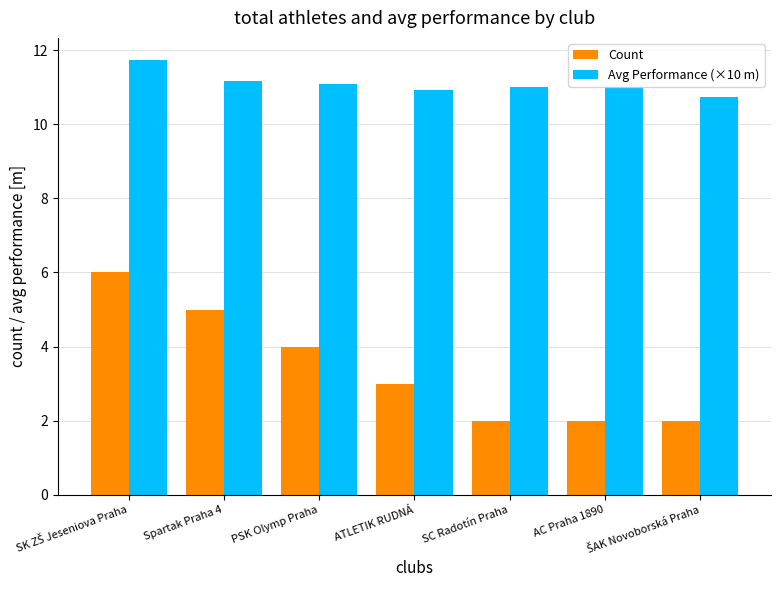

Rank the series by their average value, from lowest to highest.

Count, Avg Performance (×10 m)